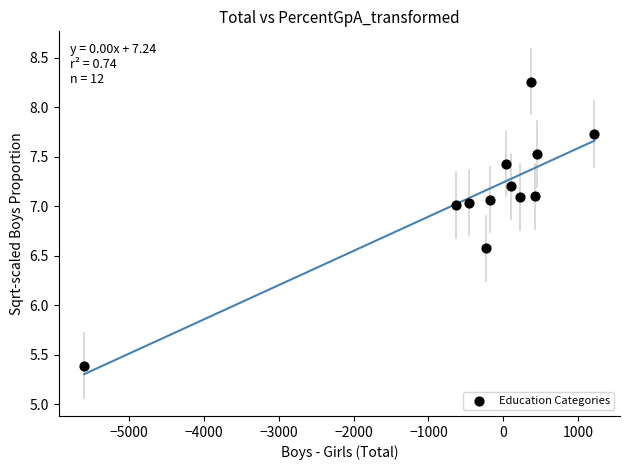

What is the range of X values (max minus min)?

6813.0